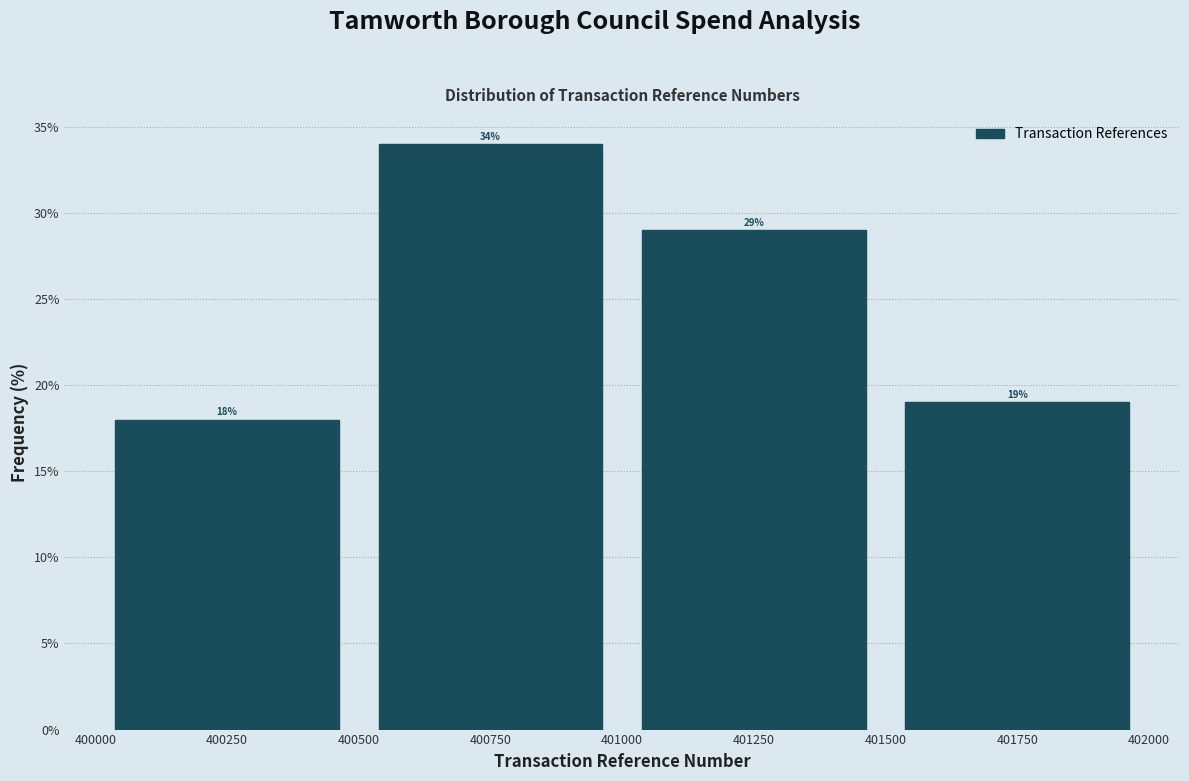

What is the height of the bar covering 401500 to 402000 on the x-axis?

19